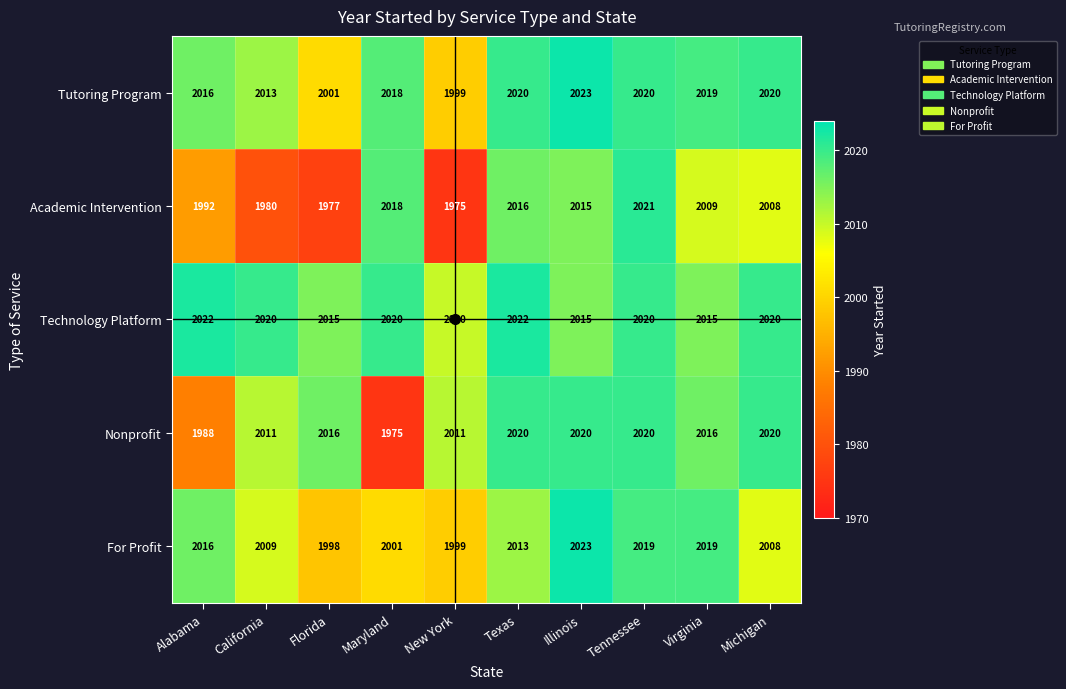

The value of For Profit at Illinois is 2023. True or false?

True